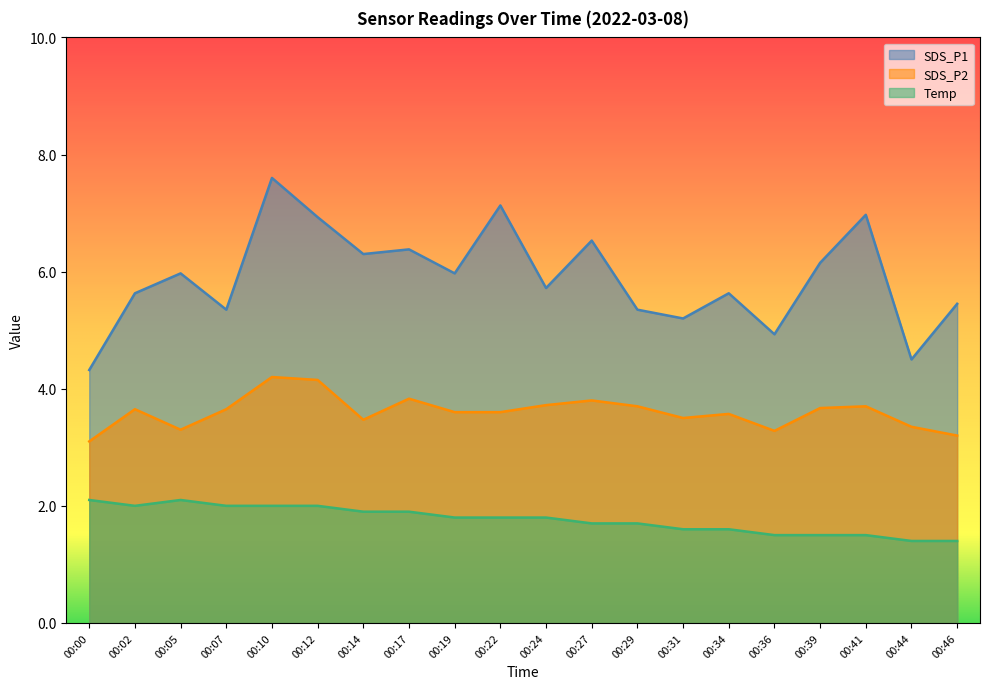

How many interior local peaks does the Temp series have?

1